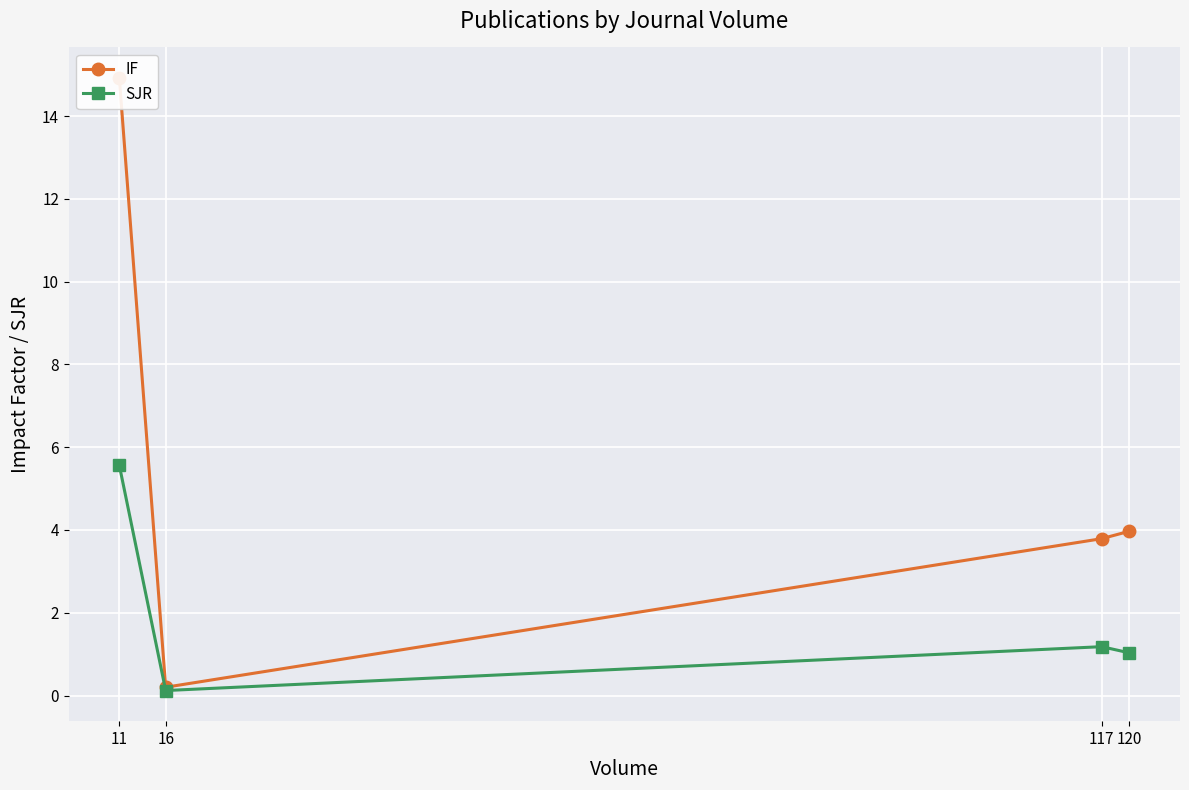

Reading right to left, what are all the values shown in this chart?

IF: 4.0	3.8	0.2	14.9
SJR: 1.0	1.2	0.1	5.6